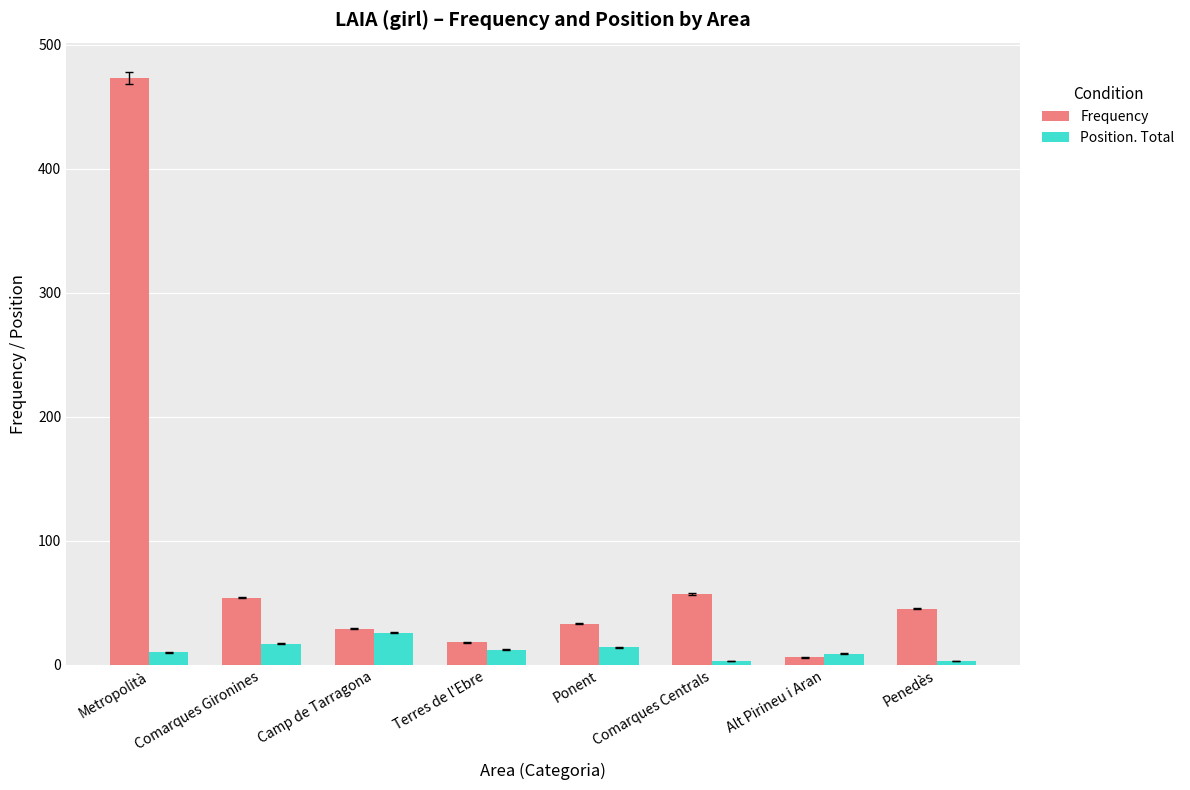

What is the label of the 1st bar from the right?

Penedès